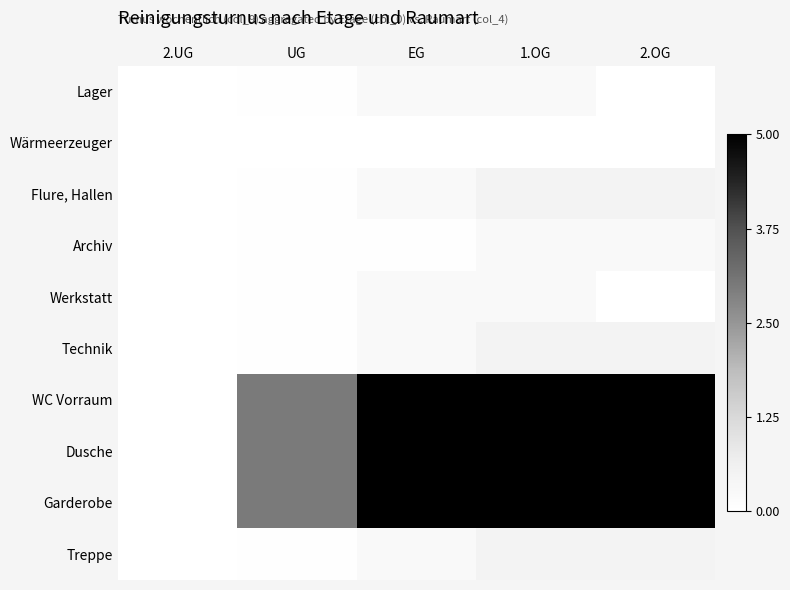

Between EG and 2.OG, which series saw the biggest shift?

Flure, Hallen